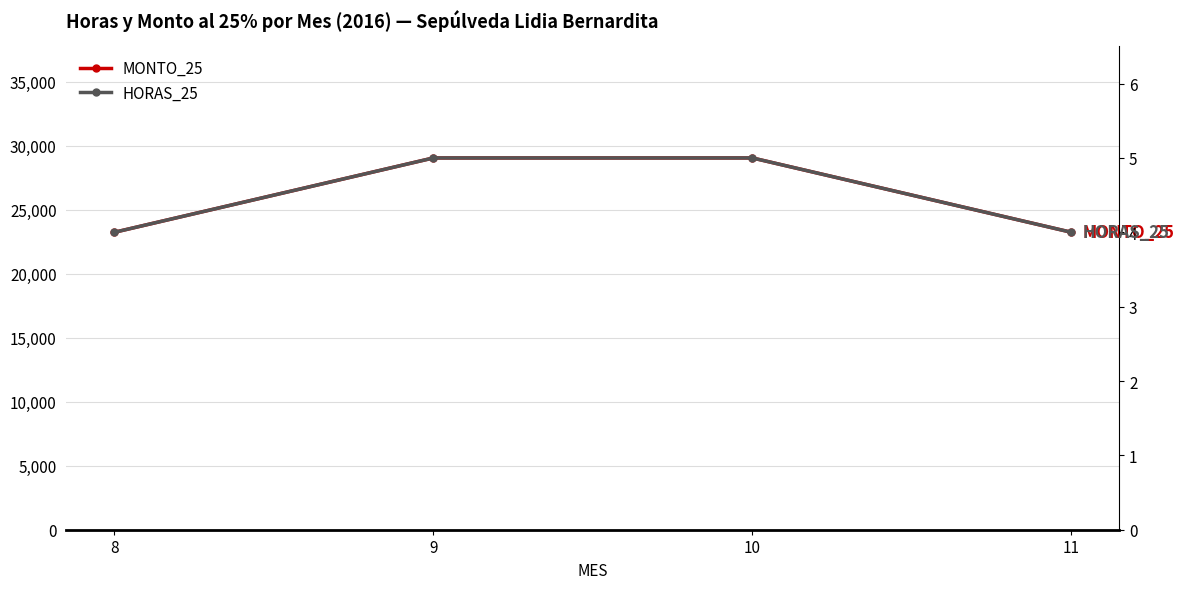

True or false: MONTO_25 has a value of 23226 at 11.

True